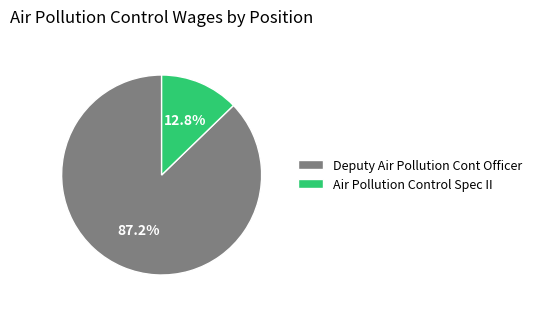

To the nearest percent, what portion does Air Pollution Control Spec II represent?

13%